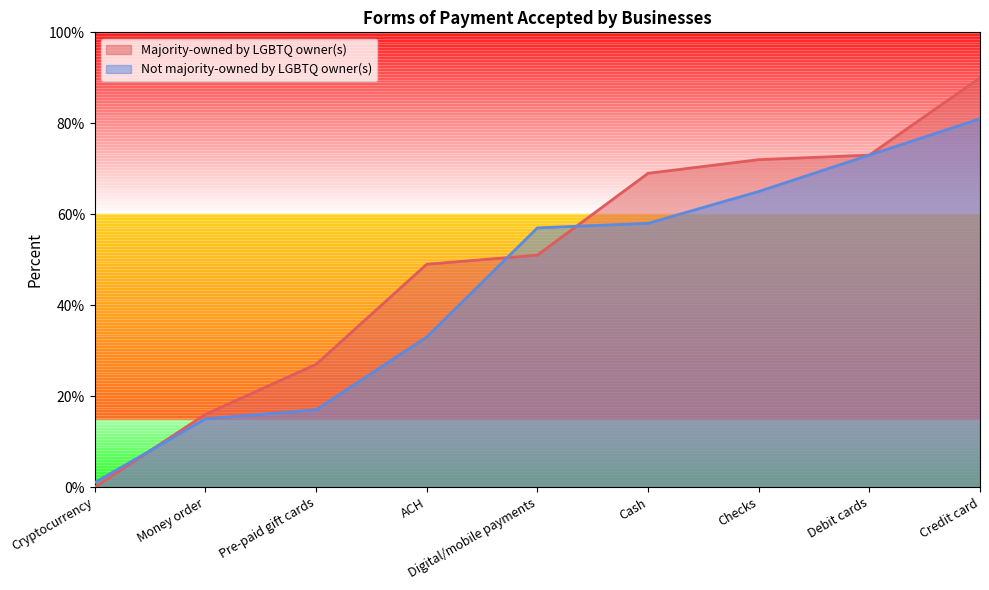

What are all the series names shown in the legend?

Majority-owned by LGBTQ owner(s), Not majority-owned by LGBTQ owner(s)